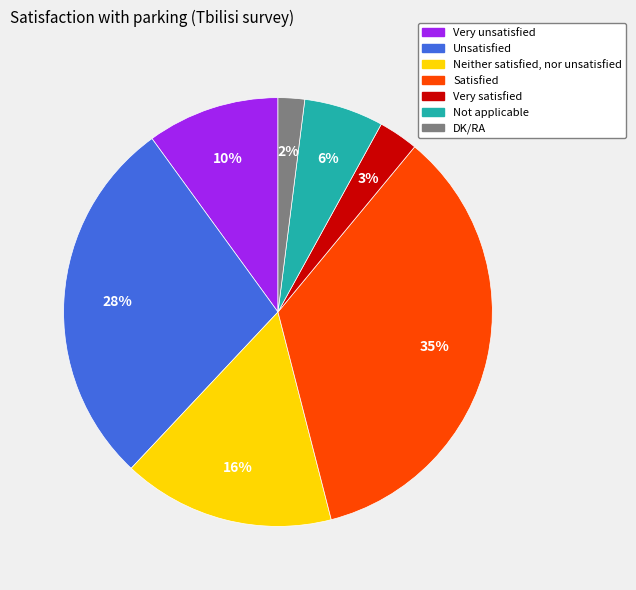

Do Neither satisfied, nor unsatisfied and Not applicable together represent more than half of the pie?

No